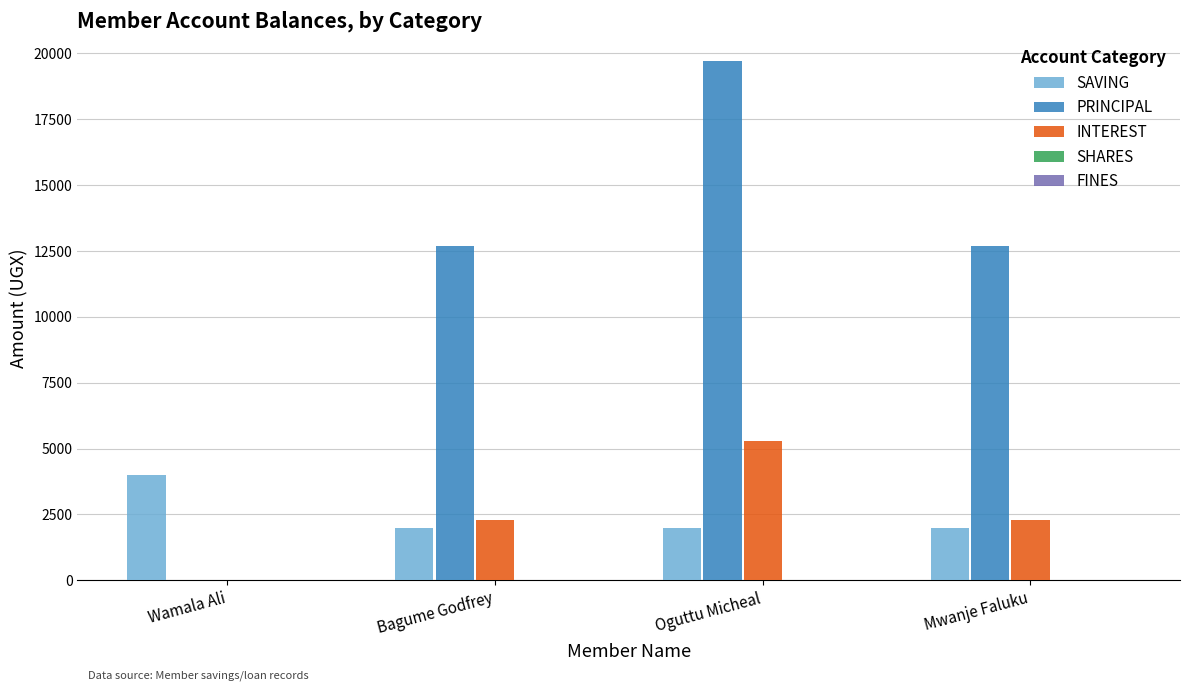

How many groups of bars are there?

4